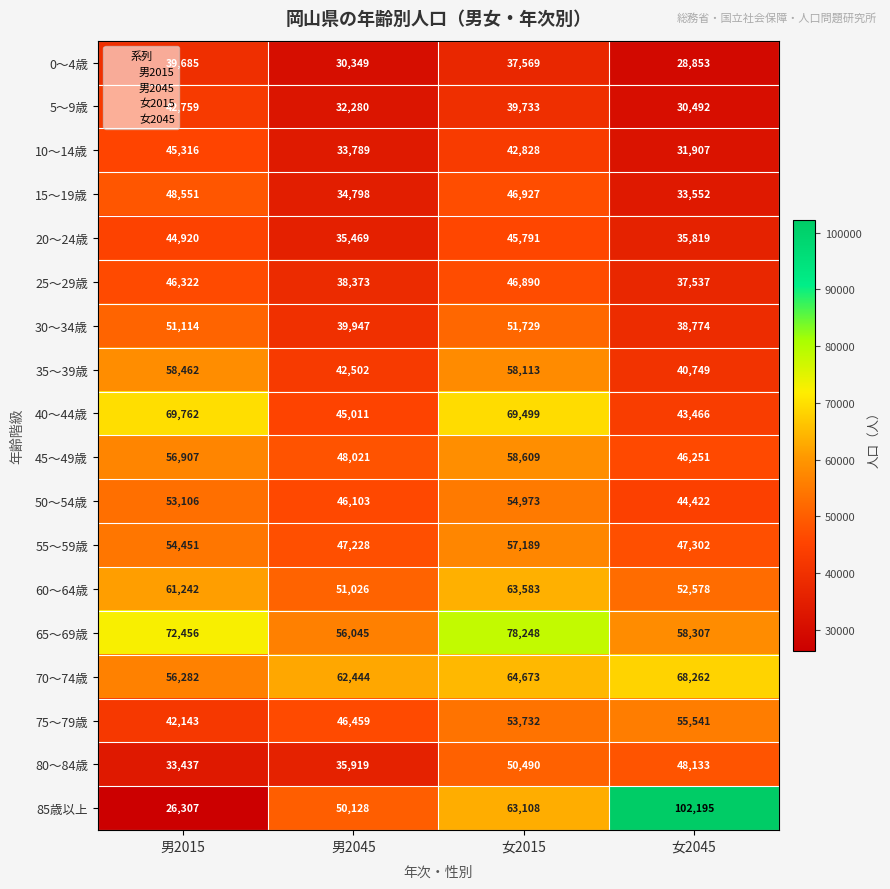

What is the greatest value displayed?

102195